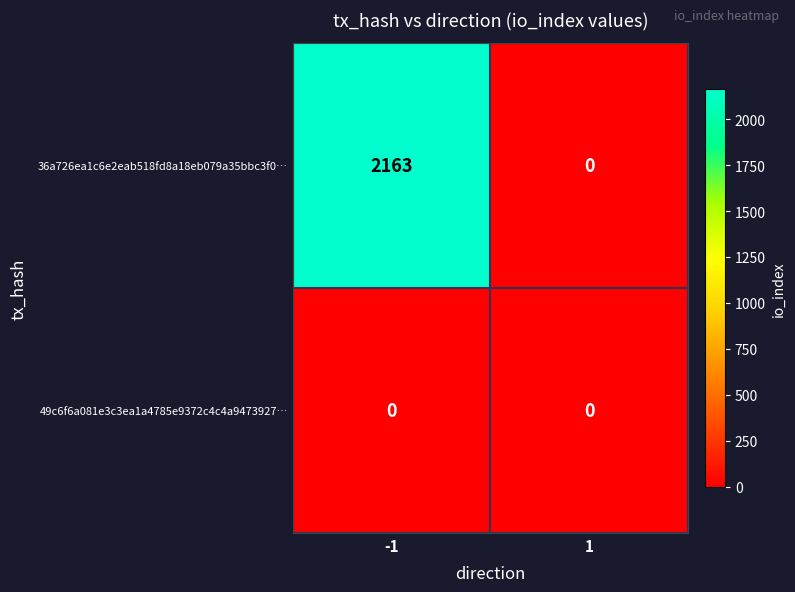

Reading left to right, extract all data points from this chart.

36a726ea1c6e2eab518fd8a18eb079a35bbc3f0…: -1=2163	1=0
49c6f6a081e3c3ea1a4785e9372c4c4a9473927…: -1=0	1=0